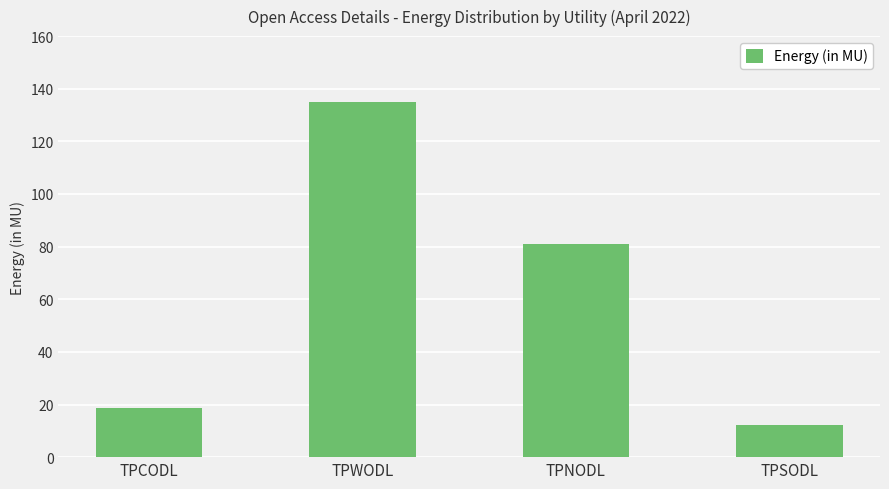

Reading right to left, list all the values displayed in this chart.

12.2	80.8	135.0	18.6